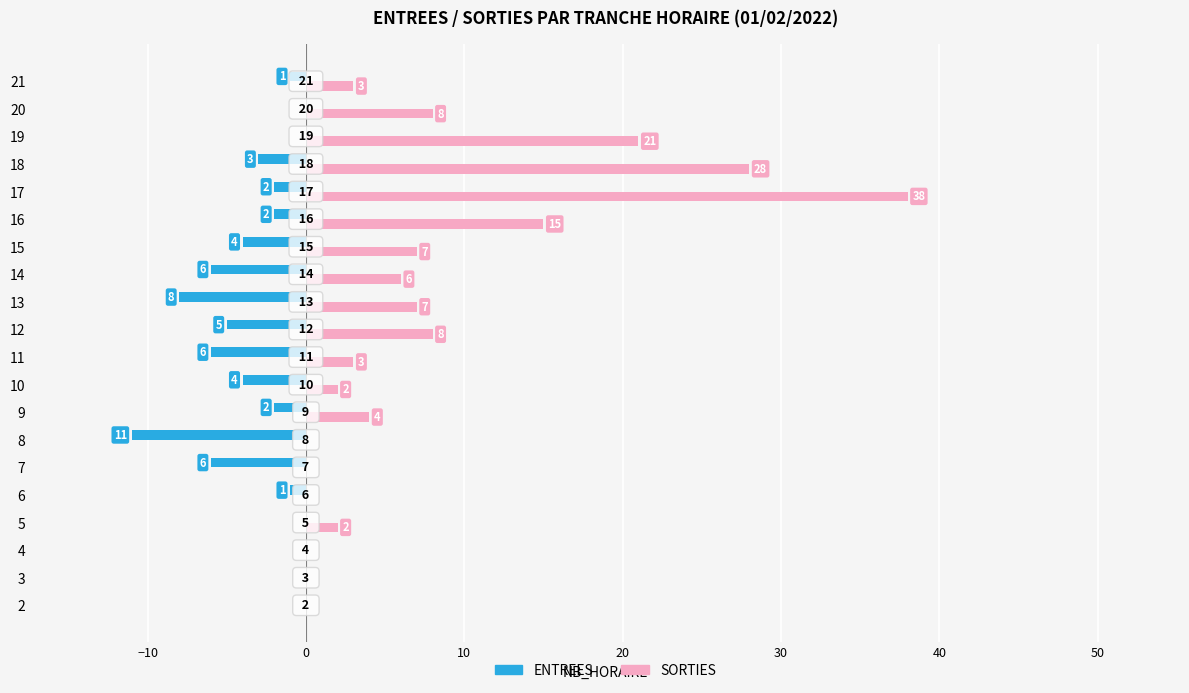

How many values in the ENTREES series exceed -2?

8